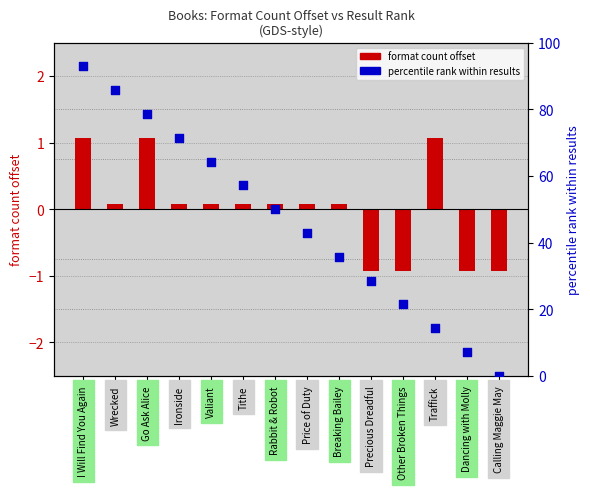

Which series has the largest total across all categories?

percentile rank within results